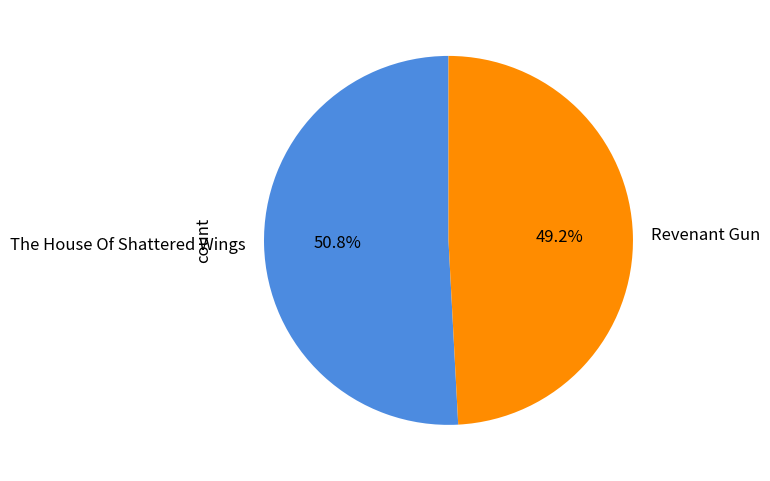

To the nearest percent, what is the combined percentage of The House Of Shattered Wings and Revenant Gun?

100%